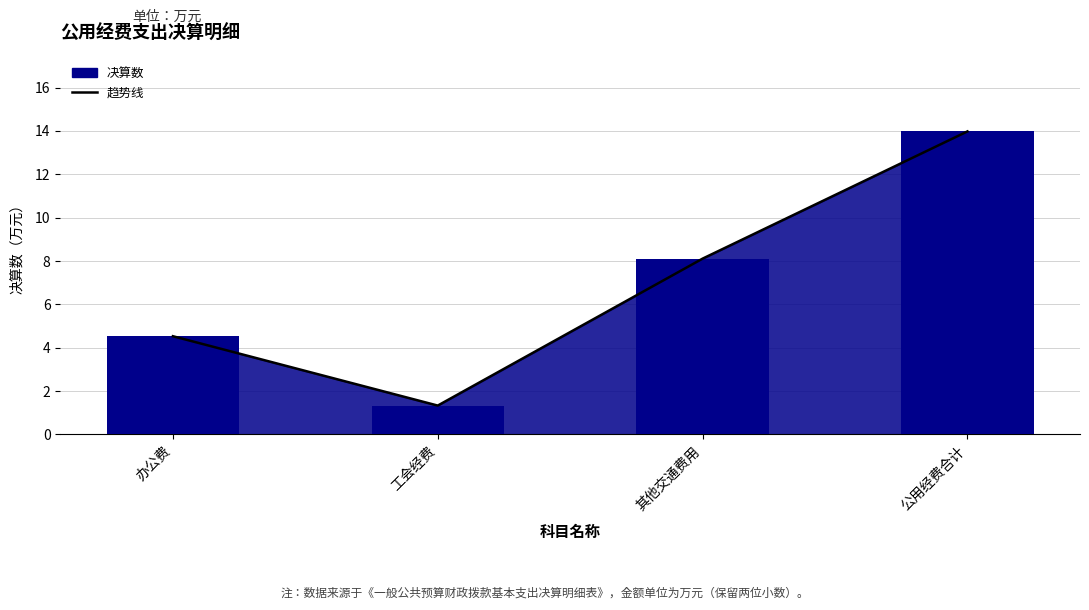

At which category is the sum across all series the highest?

公用经费合计